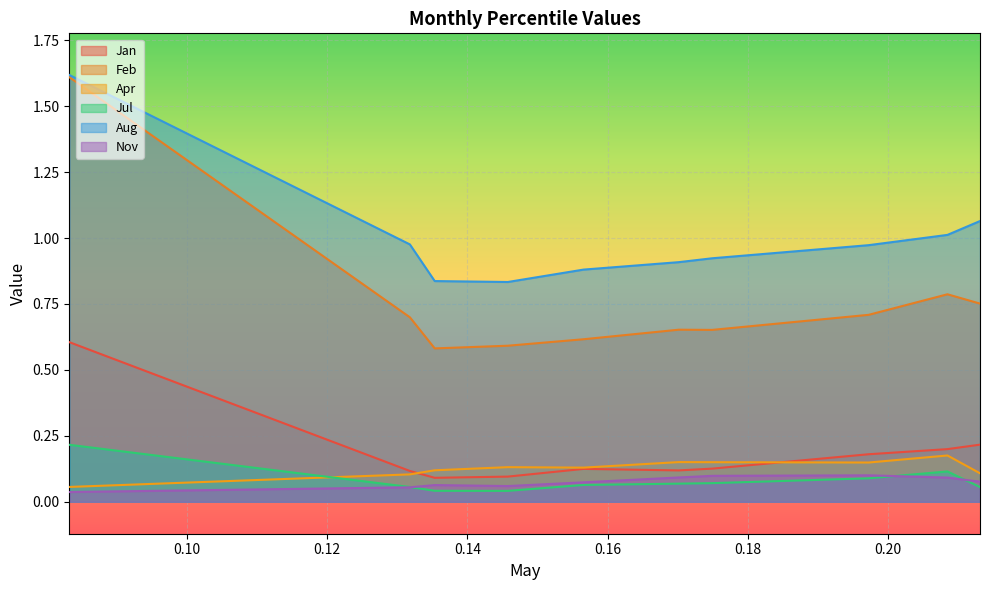

What value does the Nov series have at pct55?

0.1